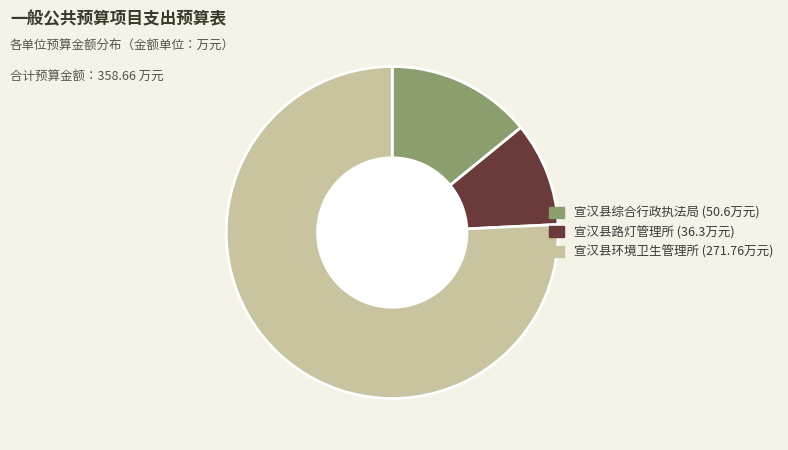

How many slices are in this pie chart?

3